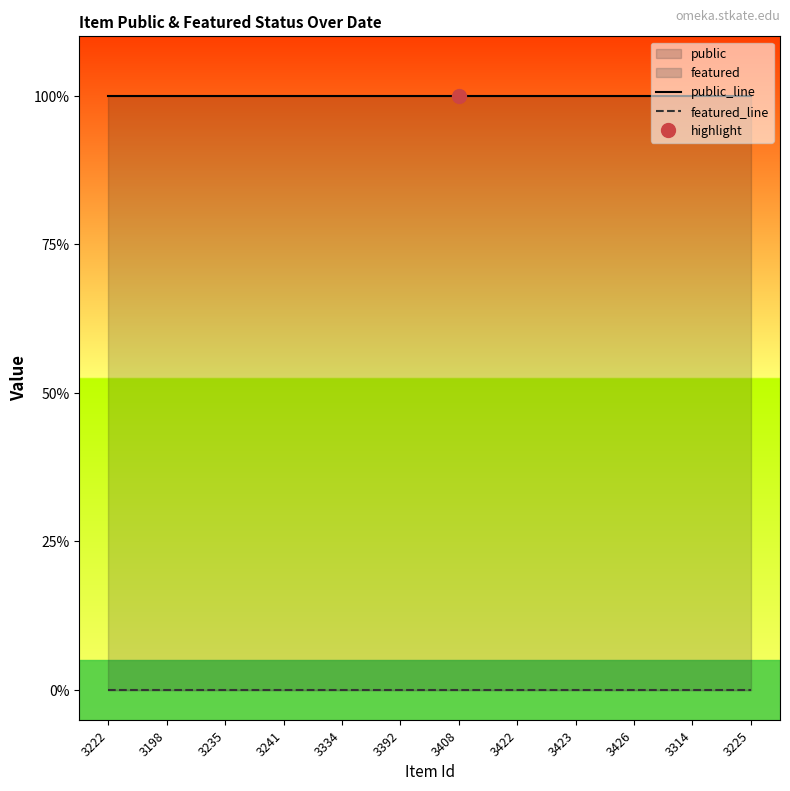

Reading right to left, list all the values displayed in this chart.

public_line: 1	1	1	1	1	1	1	1	1	1	1	1
featured_line: 0	0	0	0	0	0	0	0	0	0	0	0